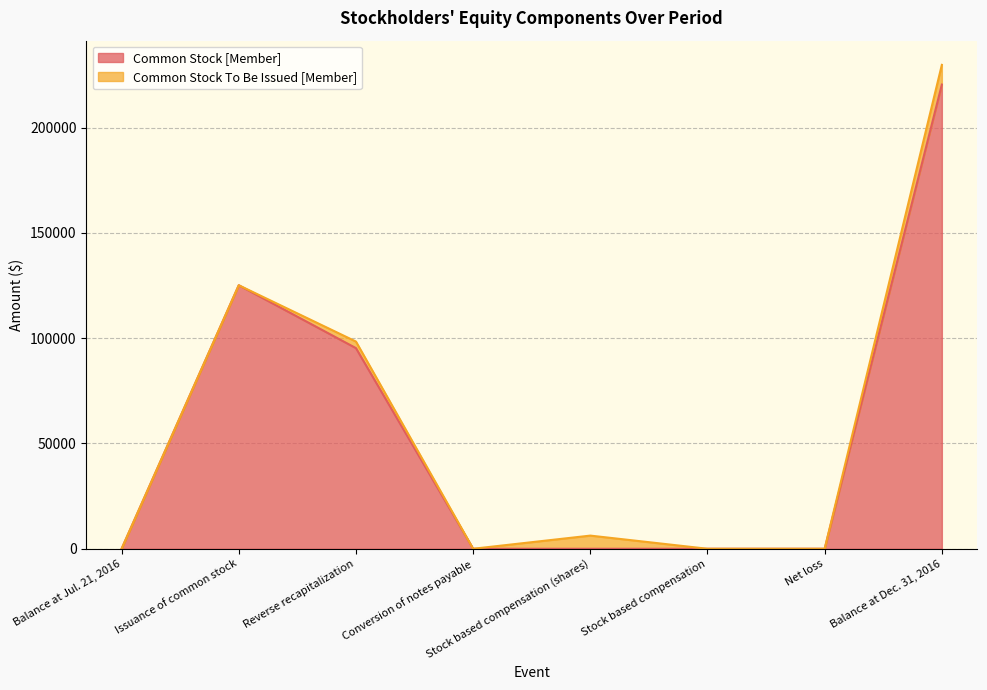

Reading left to right, transcribe all the data shown in this chart.

Balance at Jul. 21, 2016=0	Issuance of common stock=125171	Reverse recapitalization=95304	Conversion of notes payable=0	Stock based compensation (shares)=0	Stock based compensation=0	Net loss=0	Balance at Dec. 31, 2016=220475